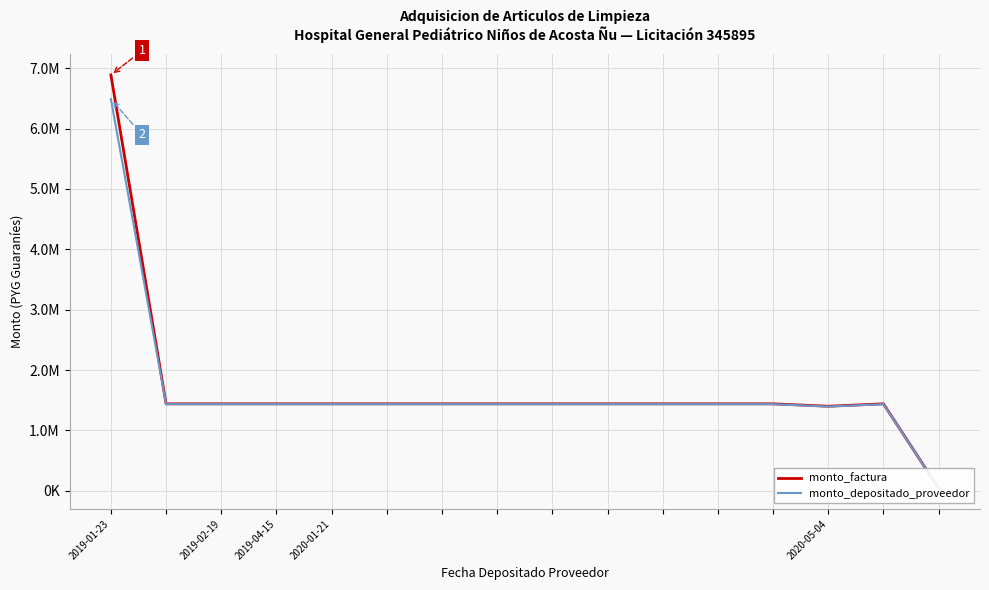

Reading left to right, transcribe all the data shown in this chart.

monto_factura: 6887500	1440000	1440000	1440000	1440000	1440000	1440000	1440000	1440000	1440000	1440000	1440000	1440000	1400000	1440000	40000
monto_depositado_proveedor: 6487525	1434921	1434921	1434921	1434921	1434921	1434921	1434921	1434921	1434921	1434921	1434920	1434921	1395061	1434921	39859